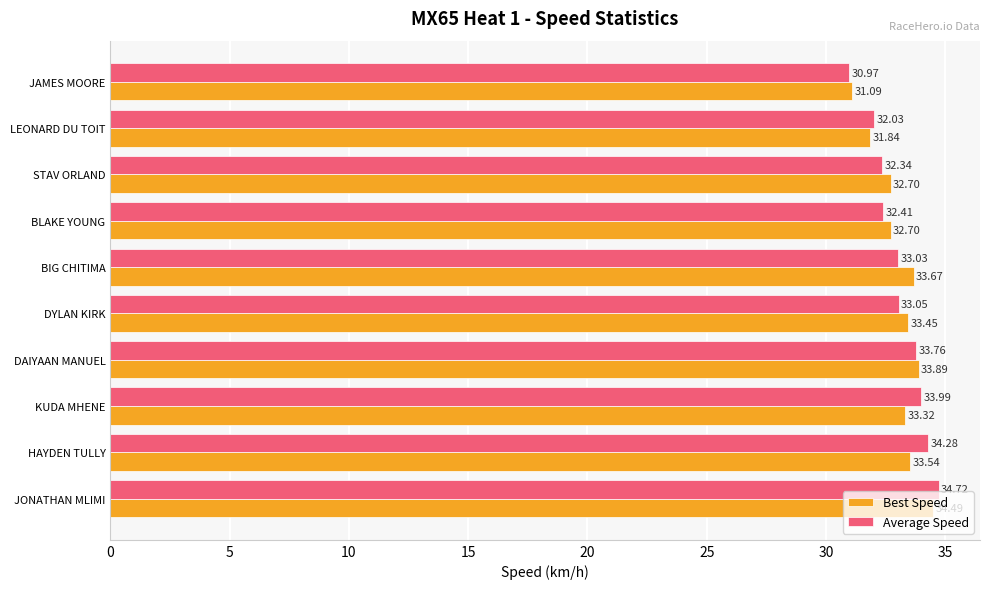

Which series has the largest range (max minus min)?

Average Speed